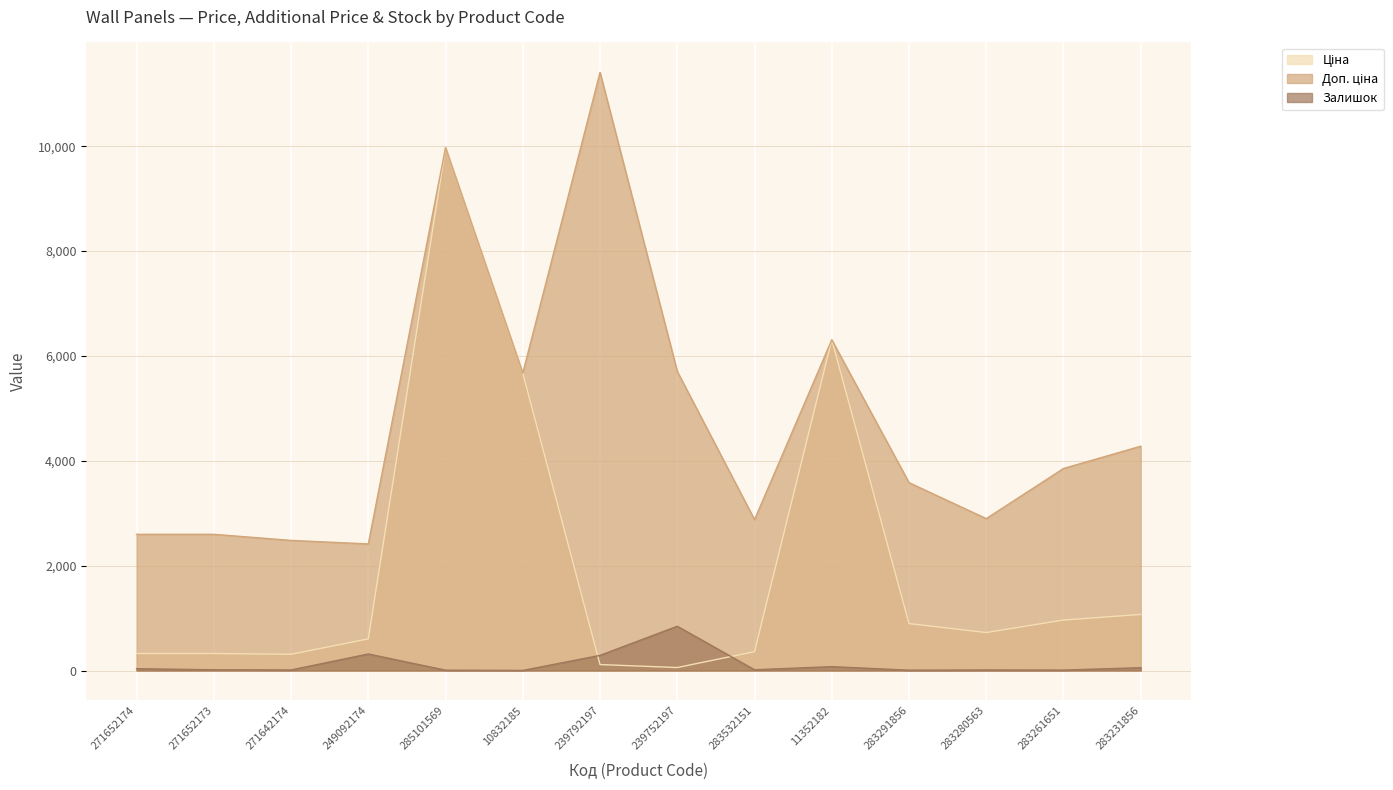

What is the difference between the maximum and minimum values in the Залишок series?

843.0